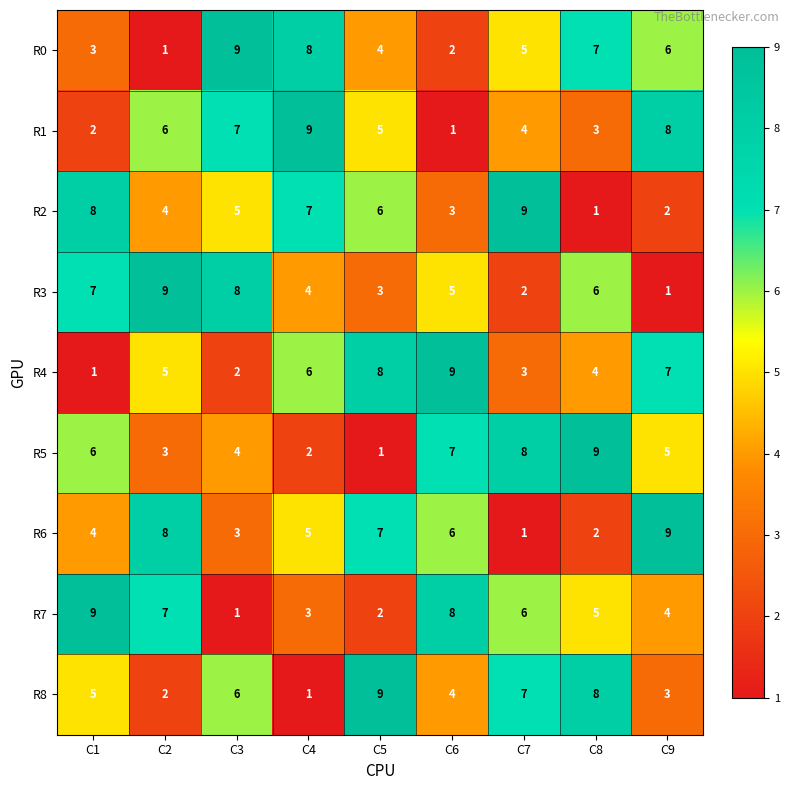

Count the R2 values in the range 3 to 7.

5